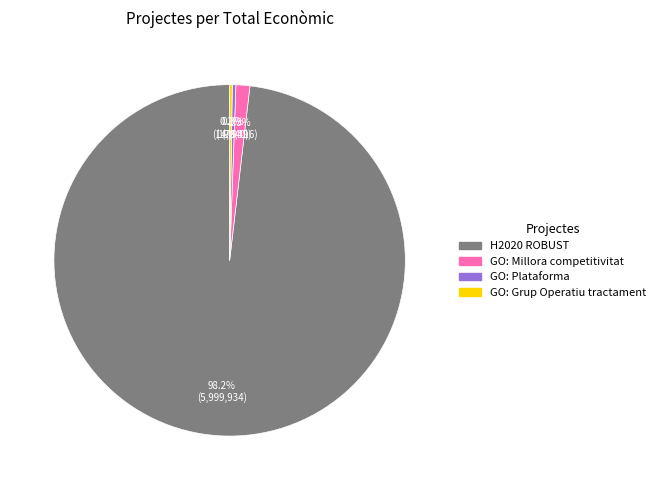

The GO: Millora competitivitat slice represents 14% of the pie. True or false?

False